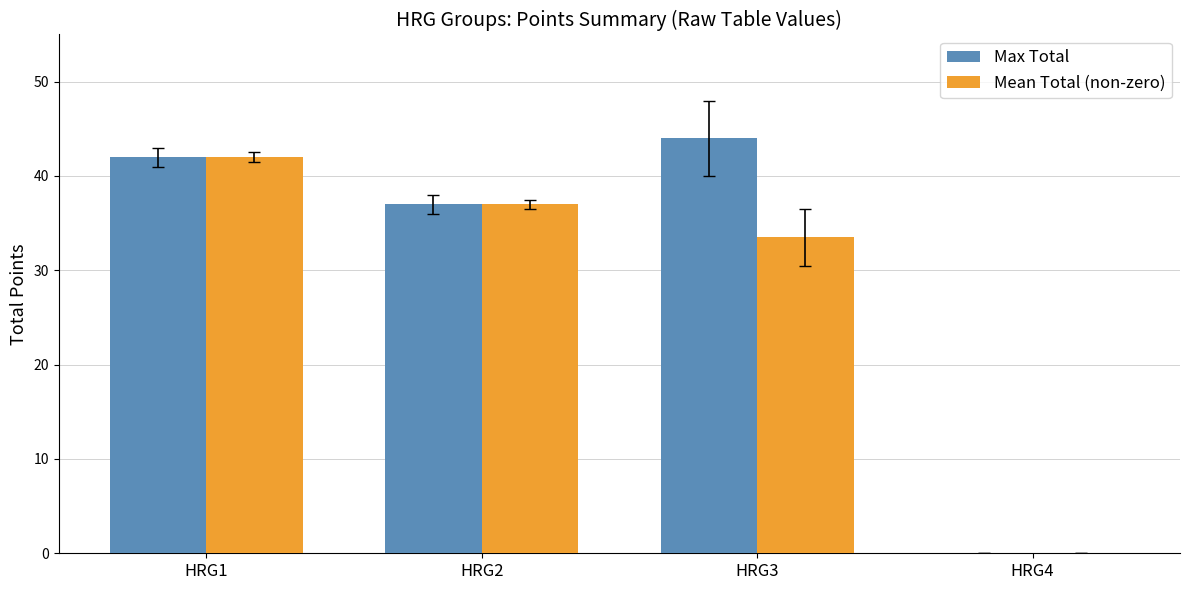

True or false: Max Total has a value of 68.9 at HRG3.

False